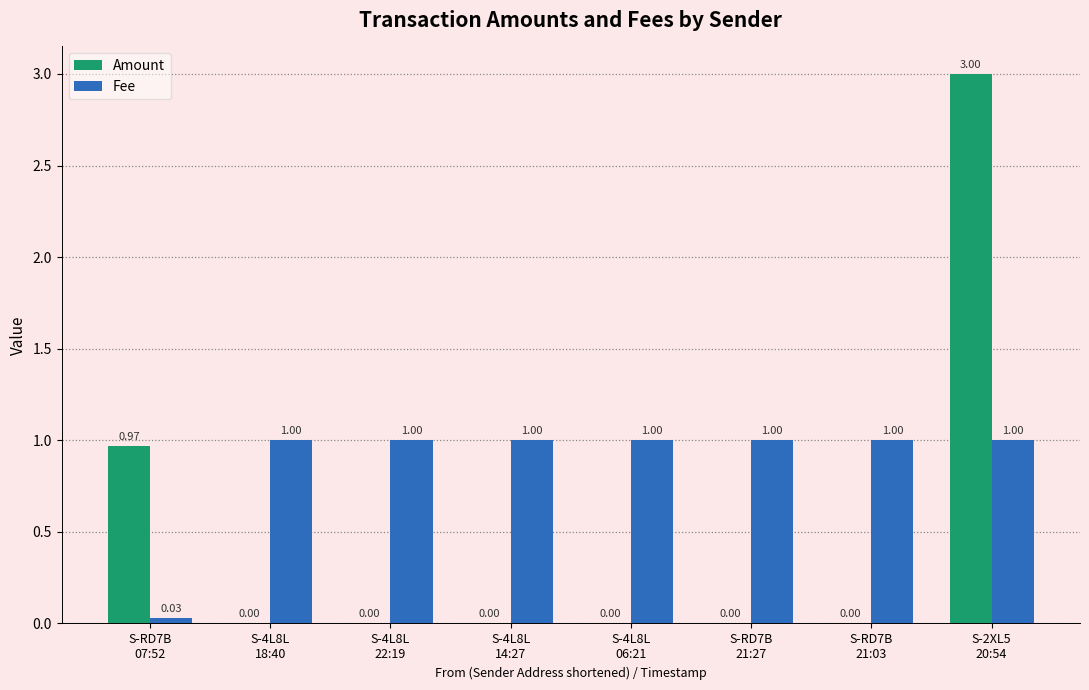

What is the sum of all Amount values?

4.0